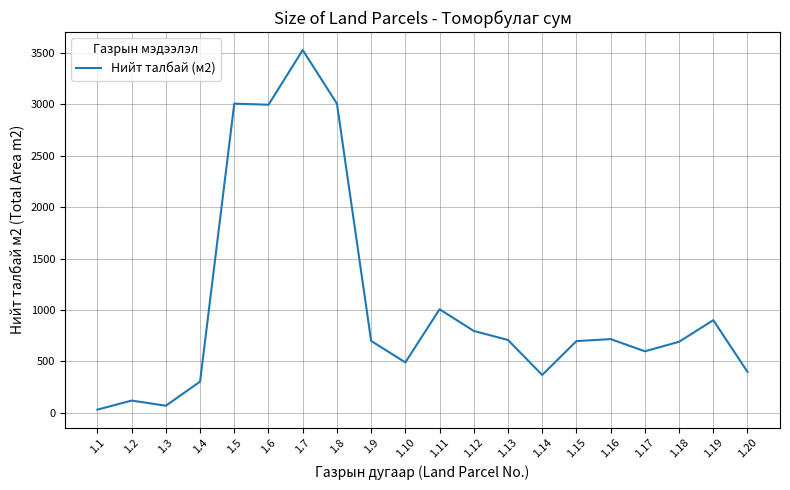

What is the difference between the maximum and minimum values?

3493.7